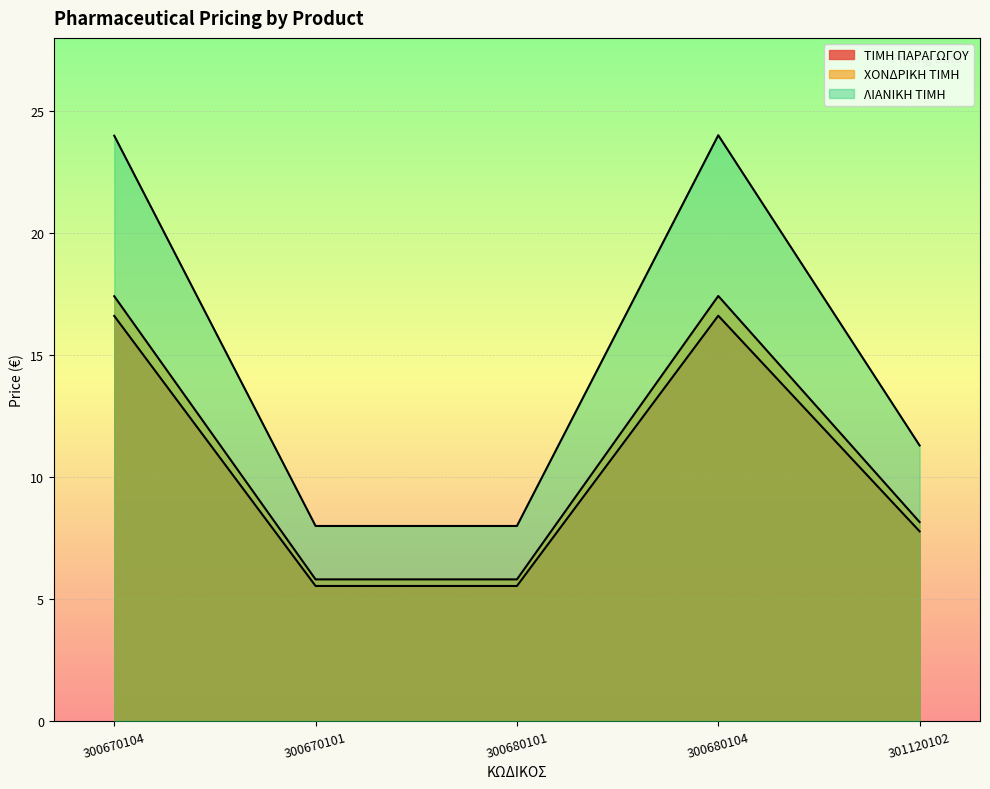

True or false: ΧΟΝΔΡΙΚΗ ΤΙΜΗ and ΤΙΜΗ ΠΑΡΑΓΩΓΟΥ cross at least once.

False